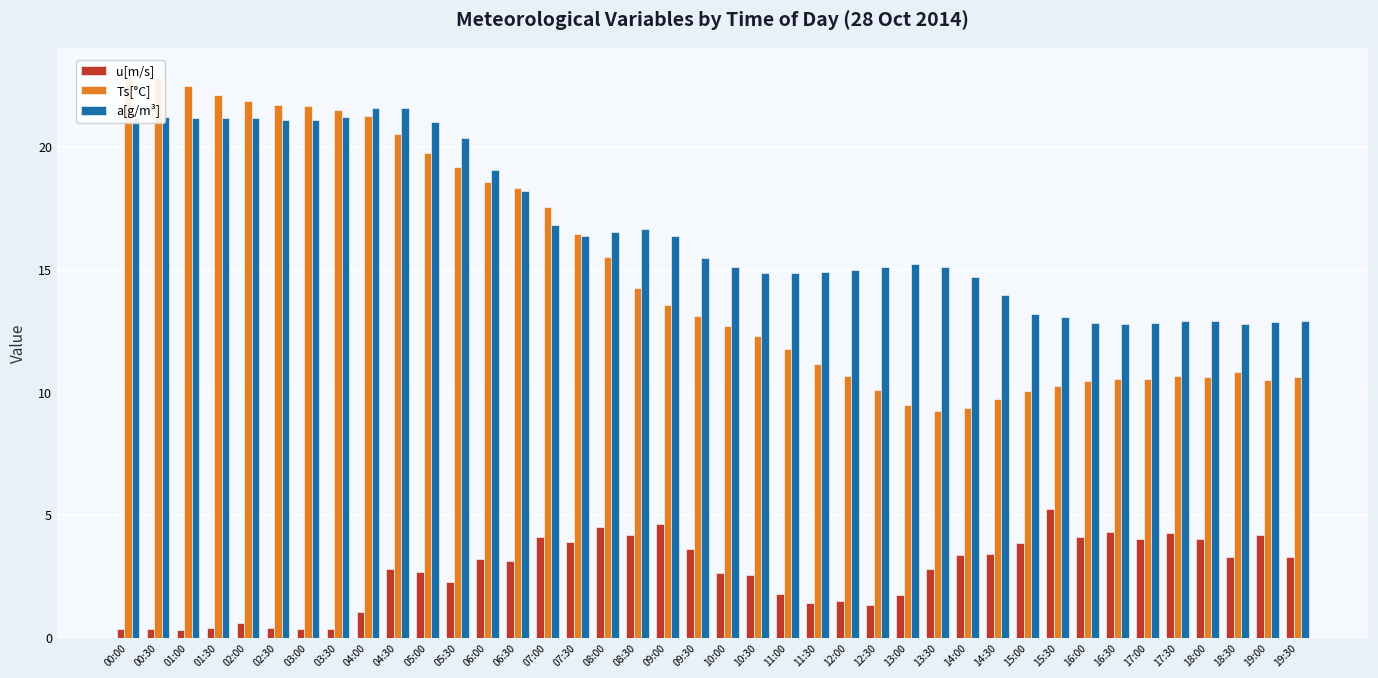

The value of a[g/m³] at 16:00 is 12.8. True or false?

True